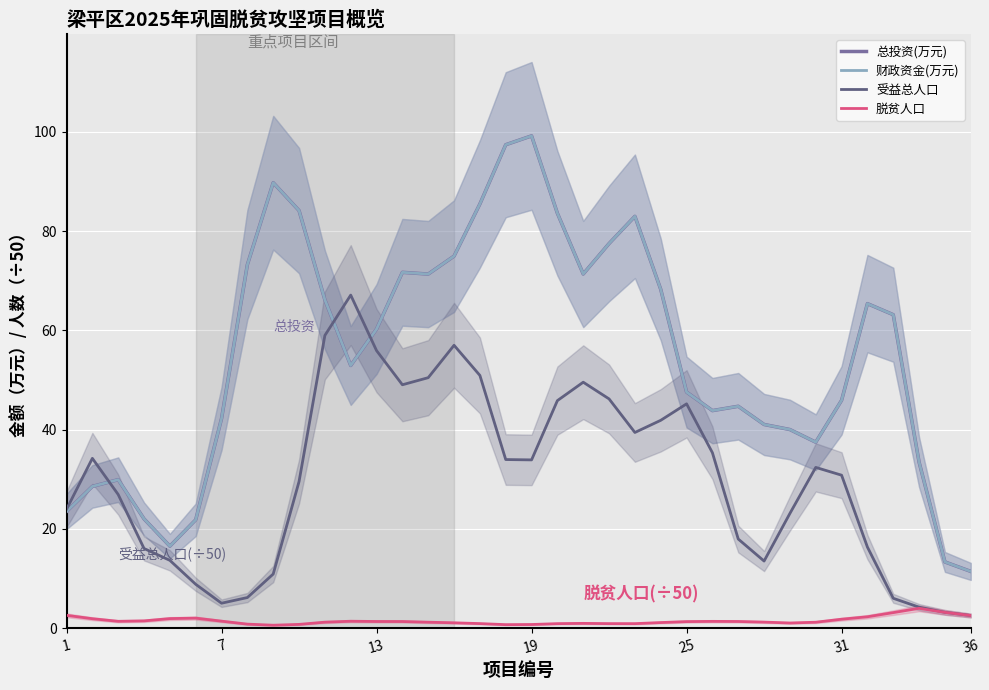

List the series in order of their peak value, highest first.

总投资(万元), 财政资金(万元), 受益总人口, 脱贫人口